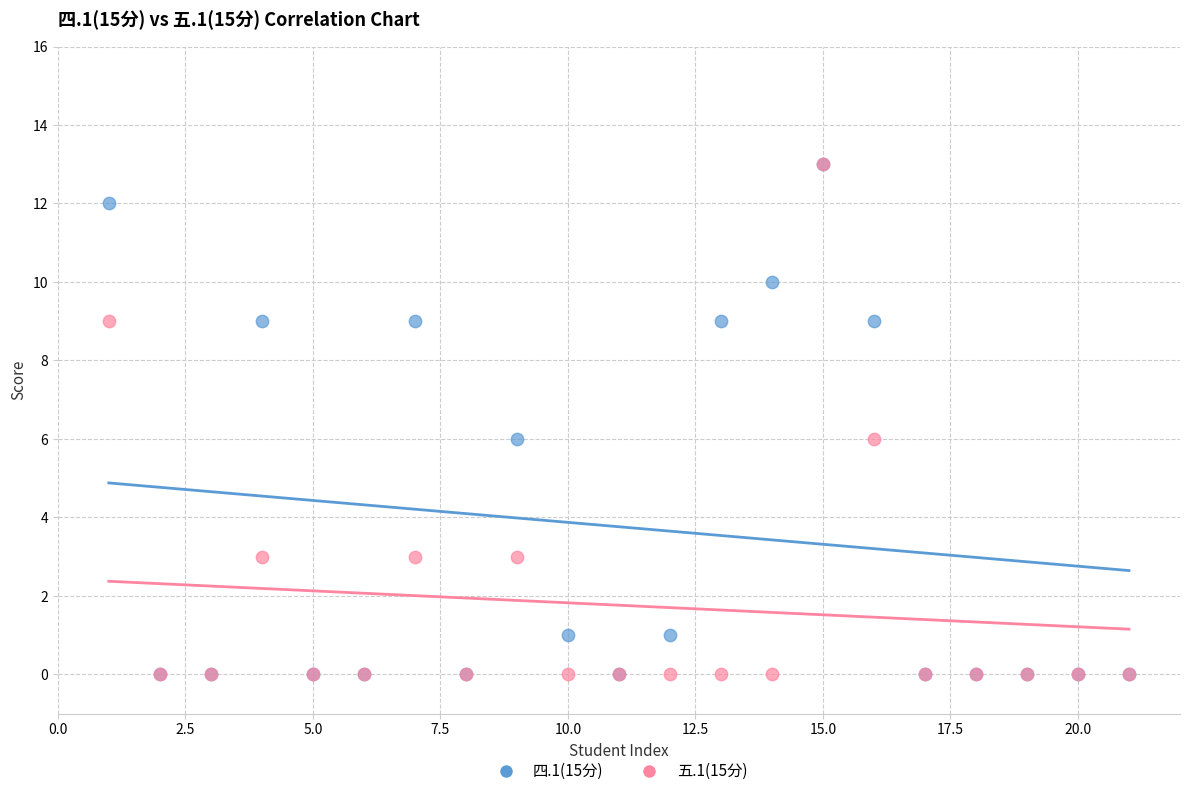

What are all the series names shown in the legend?

四.1(15分), 五.1(15分)